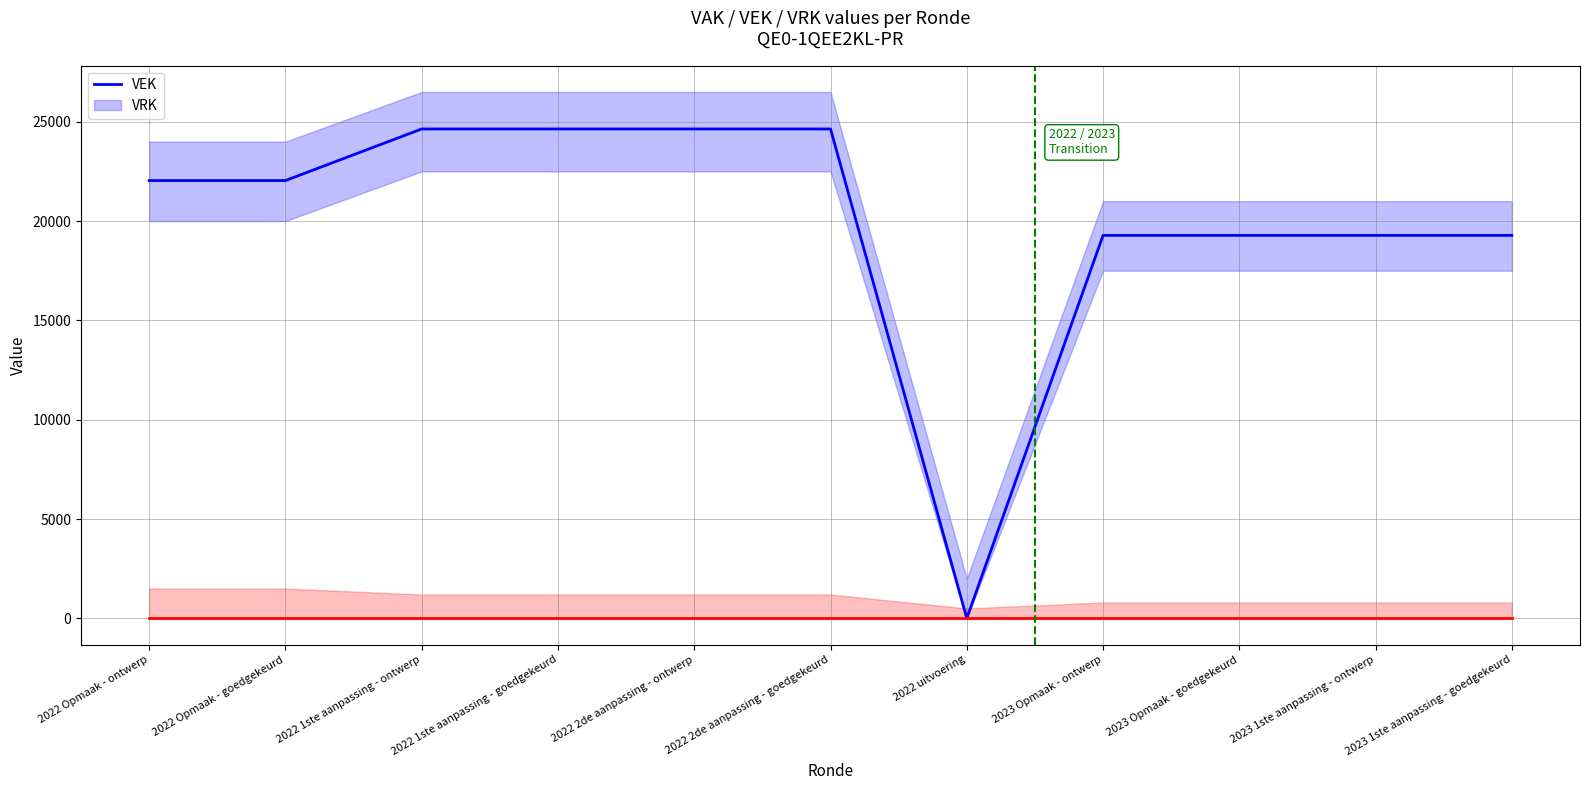

The VRK series shows 0 at 2022 2de aanpassing - ontwerp. True or false?

True